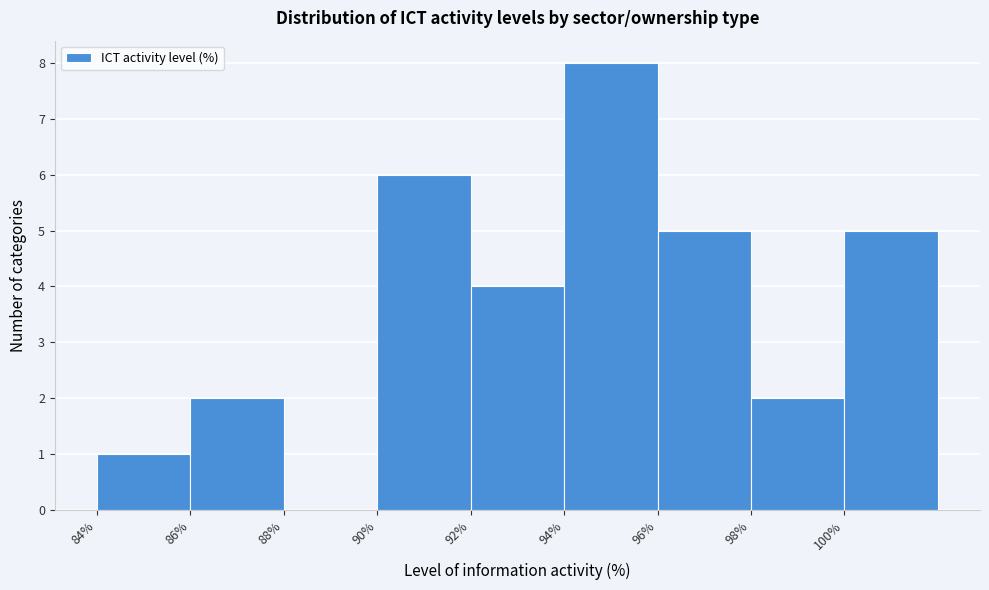

What is the height of the bar covering 86 to 88 on the x-axis? The values are not printed on the chart, so give them approximately, as read against the axis.

2